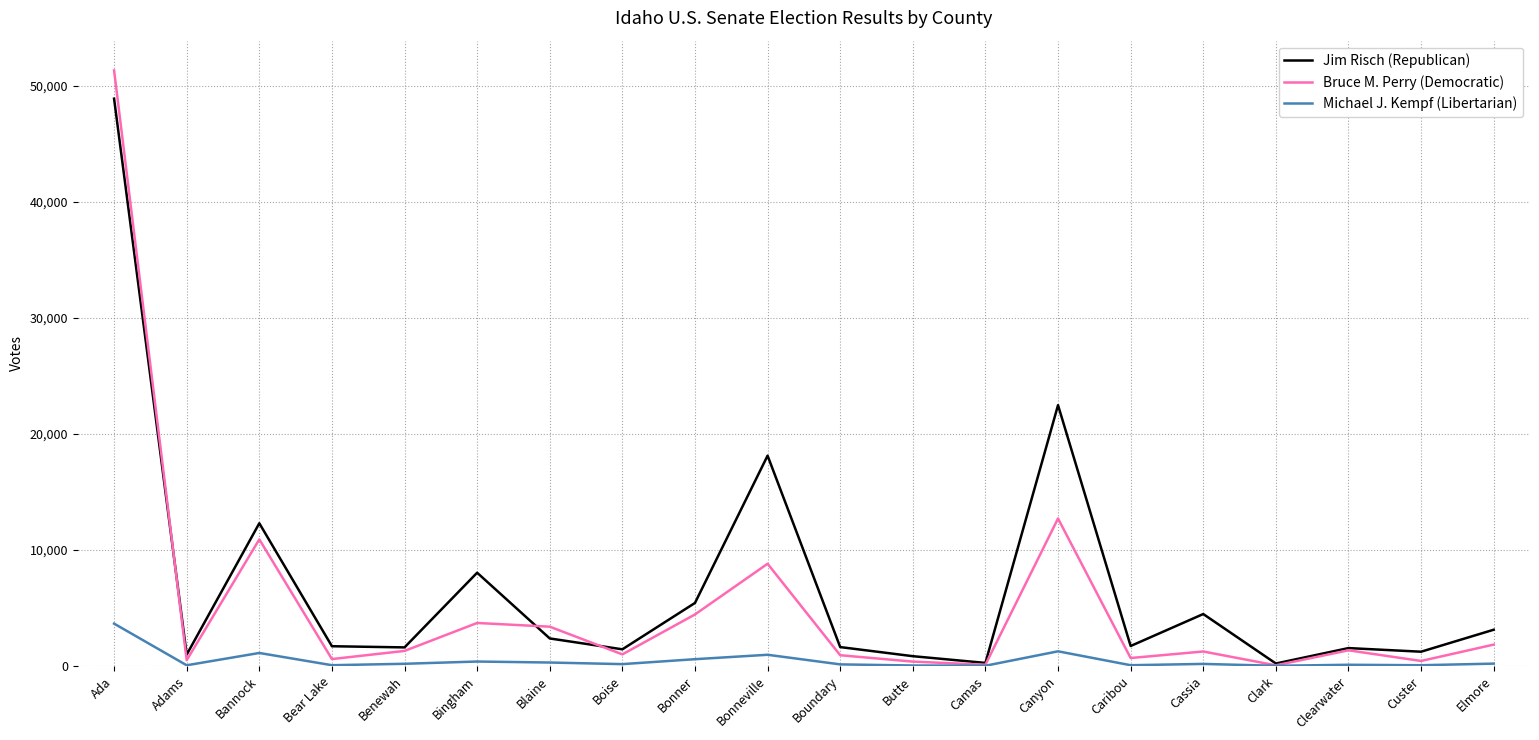

What is the greatest value displayed?

51350